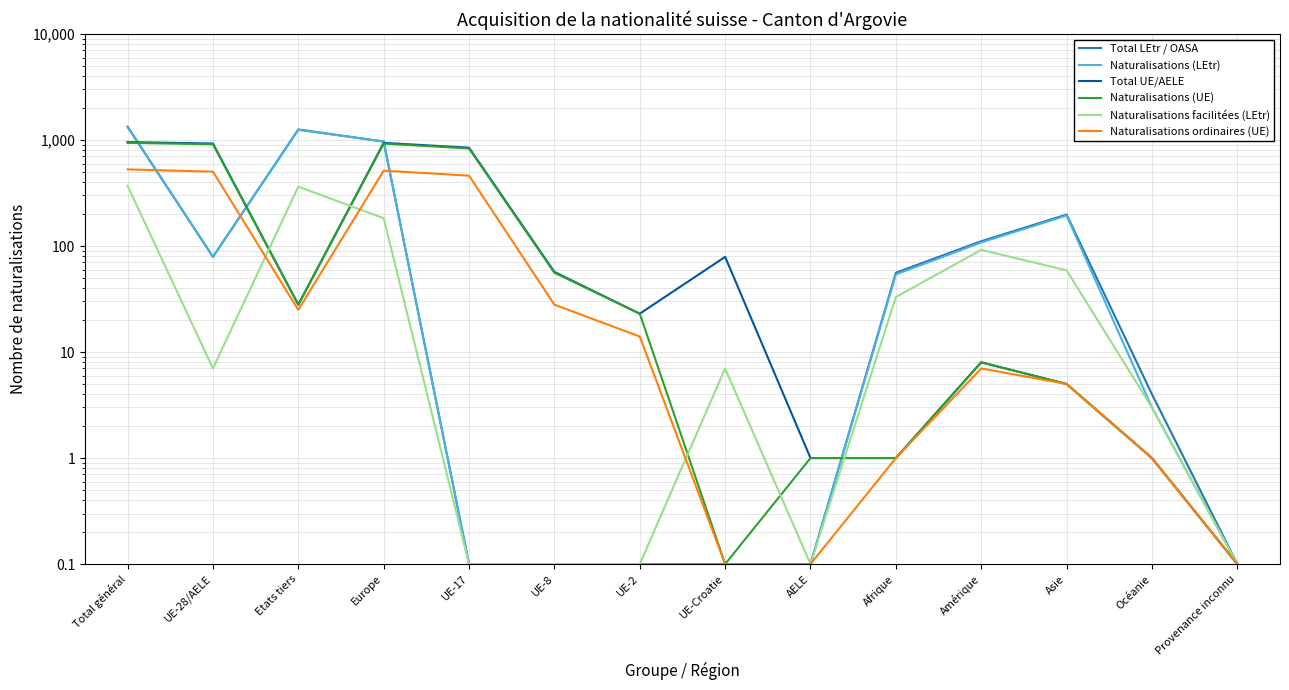

What is the spread (max minus min) of values at UE-28/AELE?

920.0